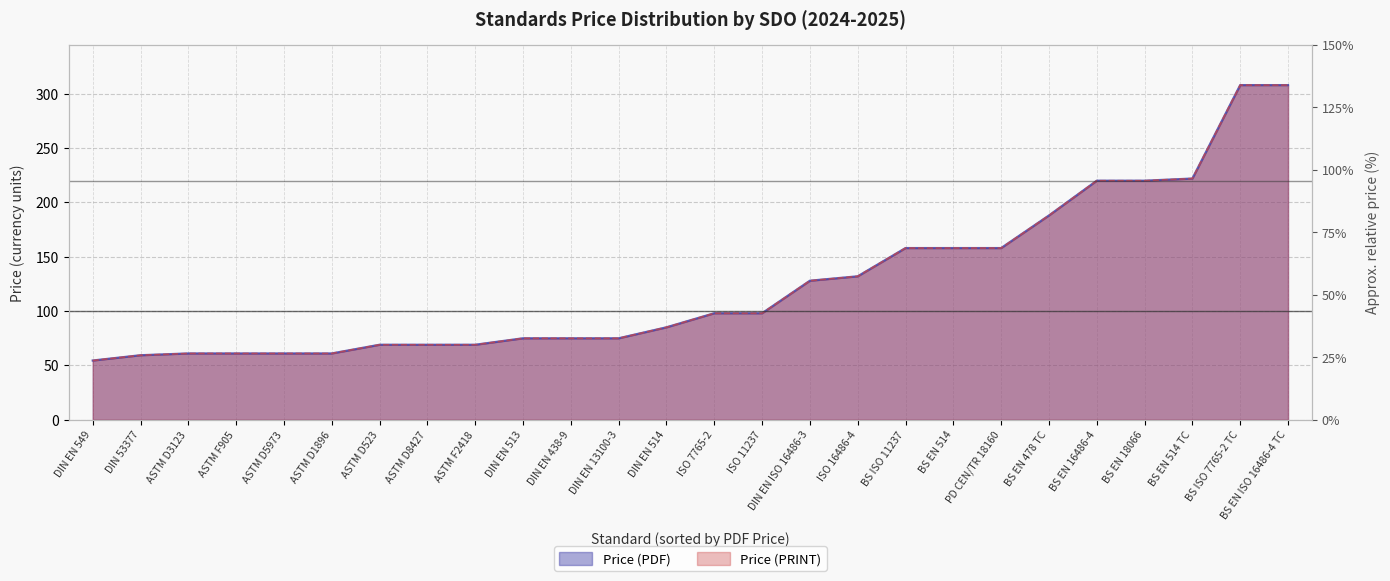

True or false: Price (PRINT) has more than 0 points higher than both neighbors.

False